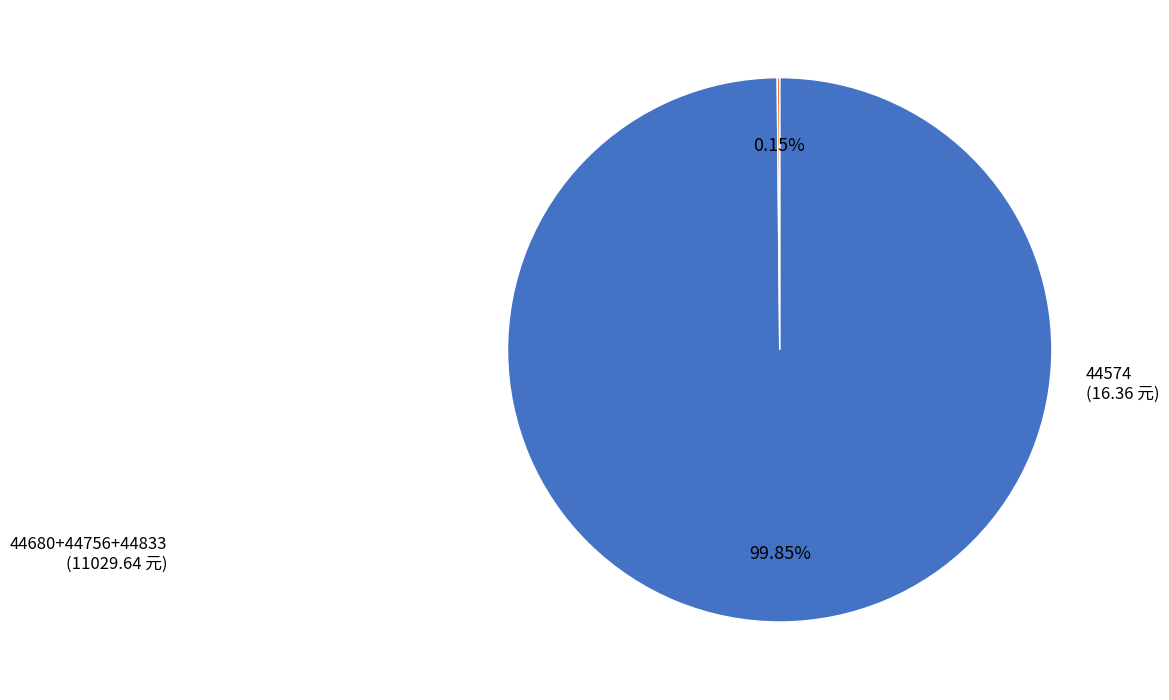

Does any single category account for the majority?

Yes